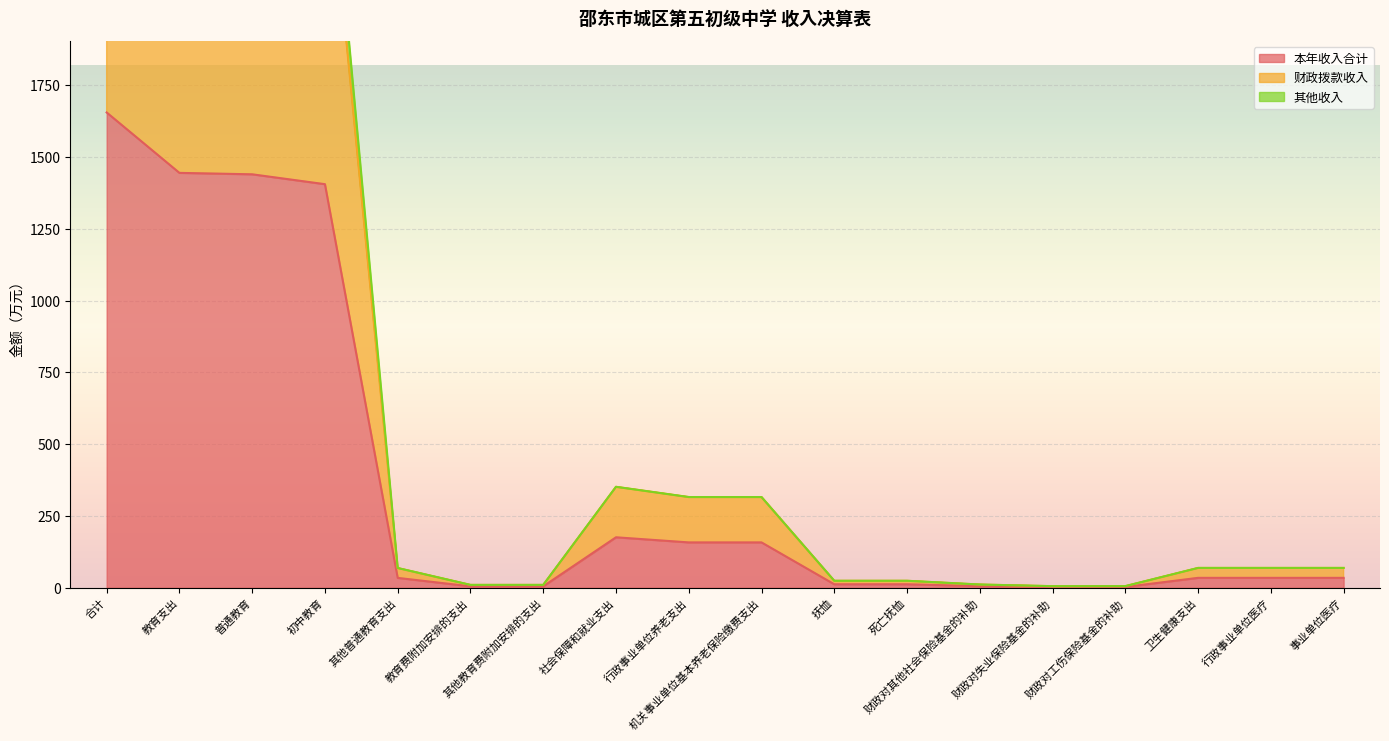

What is the average value of the 本年收入合计 series?

367.9